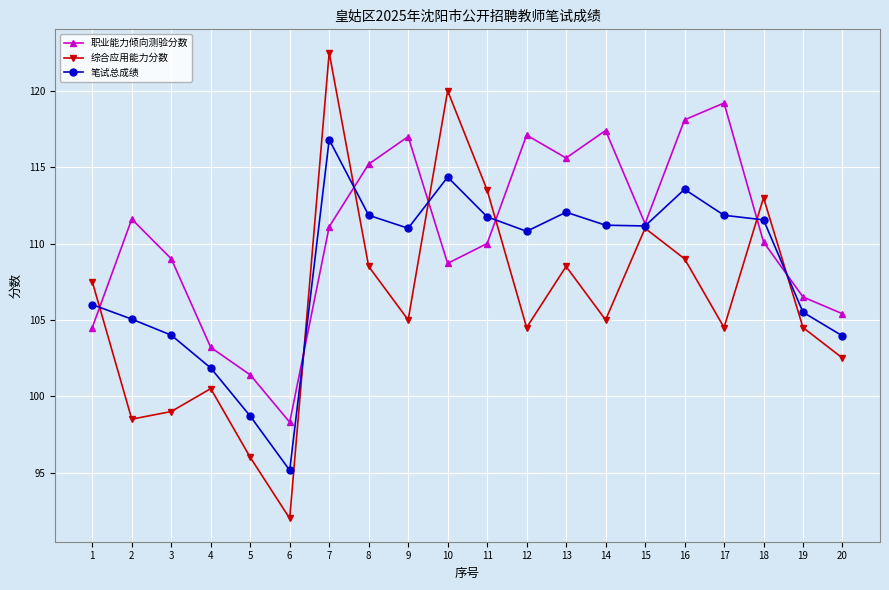

List the series in order of their peak value, highest first.

综合应用能力分数, 职业能力倾向测验分数, 笔试总成绩